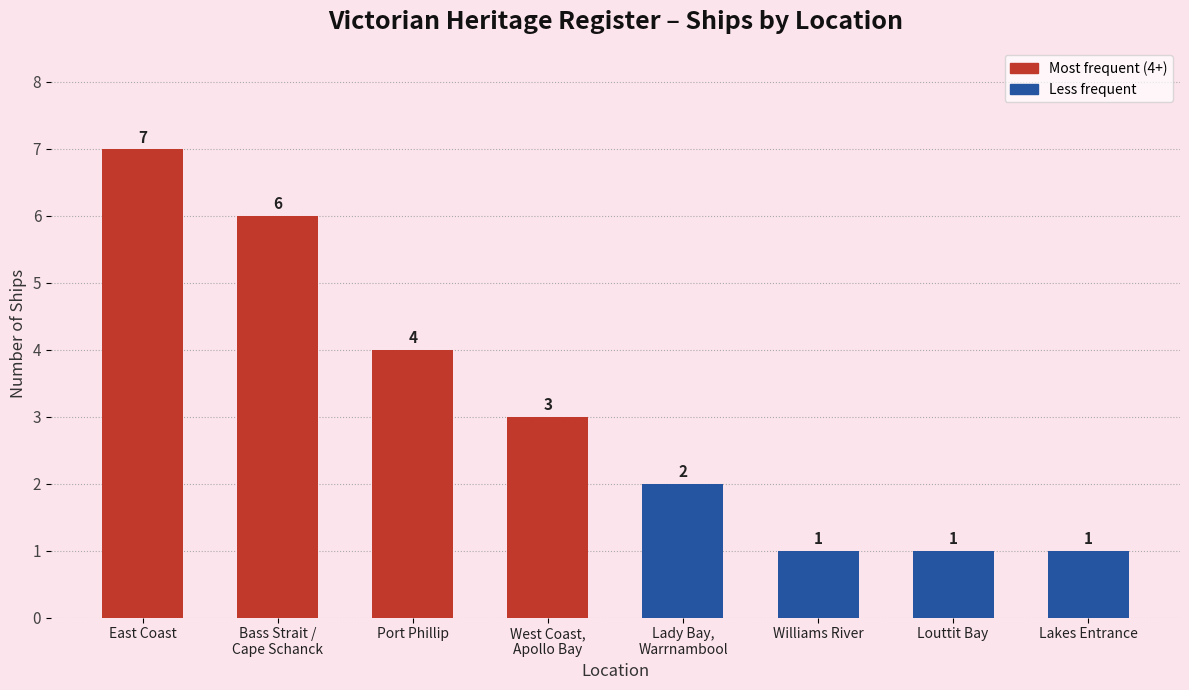

What position from the right is East Coast?

8